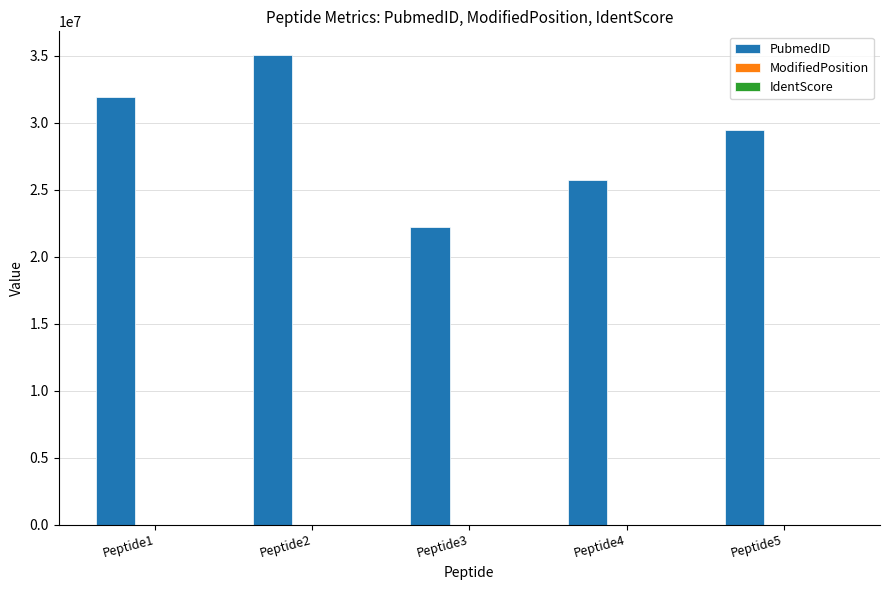

At which category is the sum across all series the highest?

Peptide2